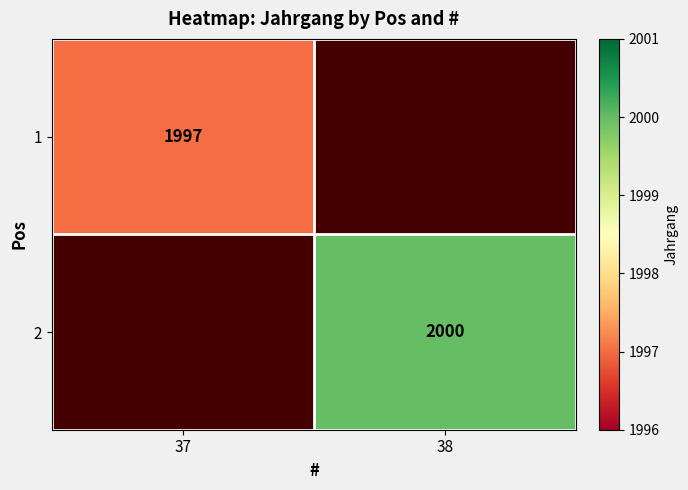

What is the minimum value shown in the chart?

1997.0